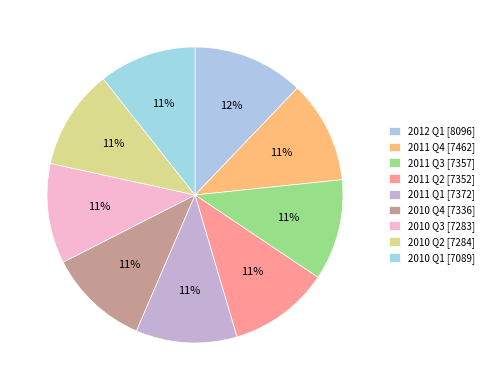

What is the change in value from 2011 Q3 to 2010 Q4?

-21